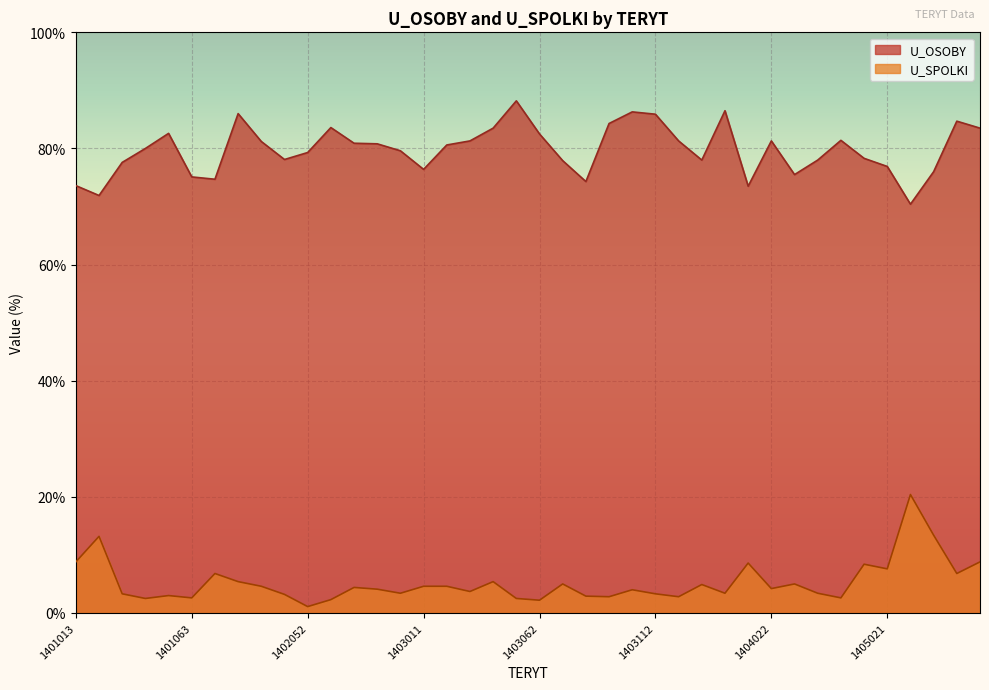

Rank the series by their maximum value, from highest to lowest.

U_OSOBY, U_SPOLKI